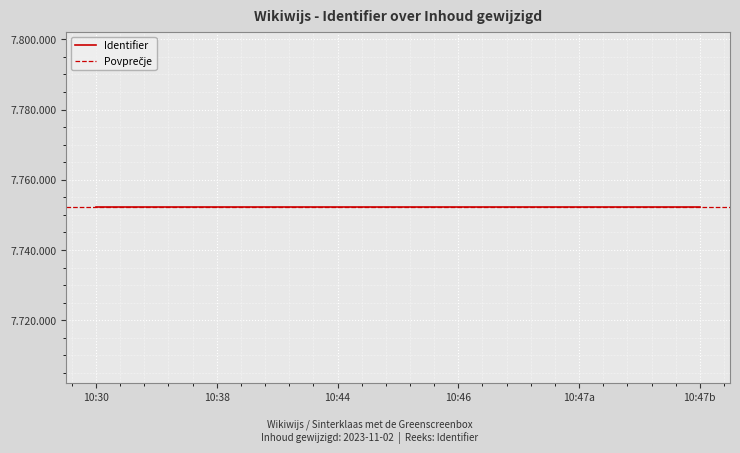

Rank the categories by value from highest to lowest.

10:47b, 10:47a, 10:46, 10:44, 10:38, 10:30